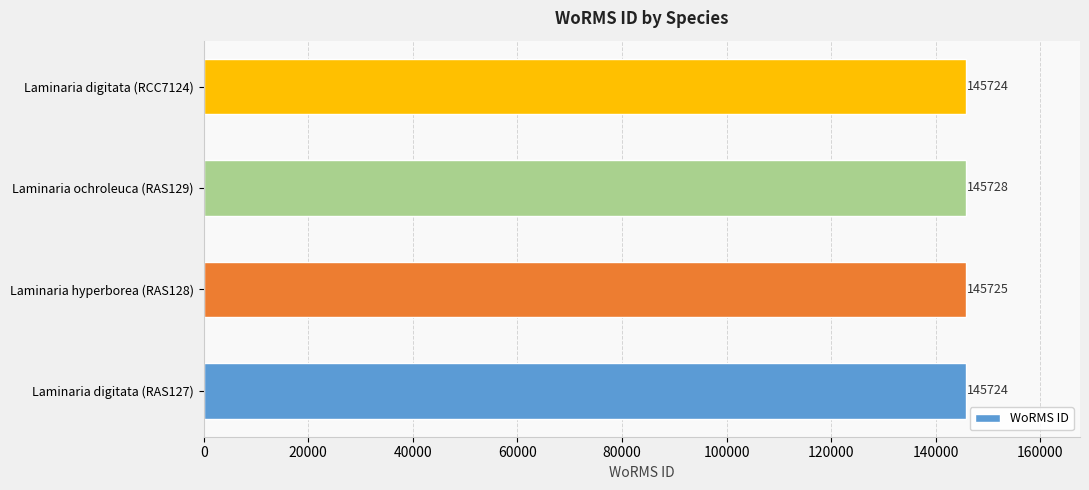

Where is the data nearest to the value 145726?

Laminaria hyperborea (RAS128)